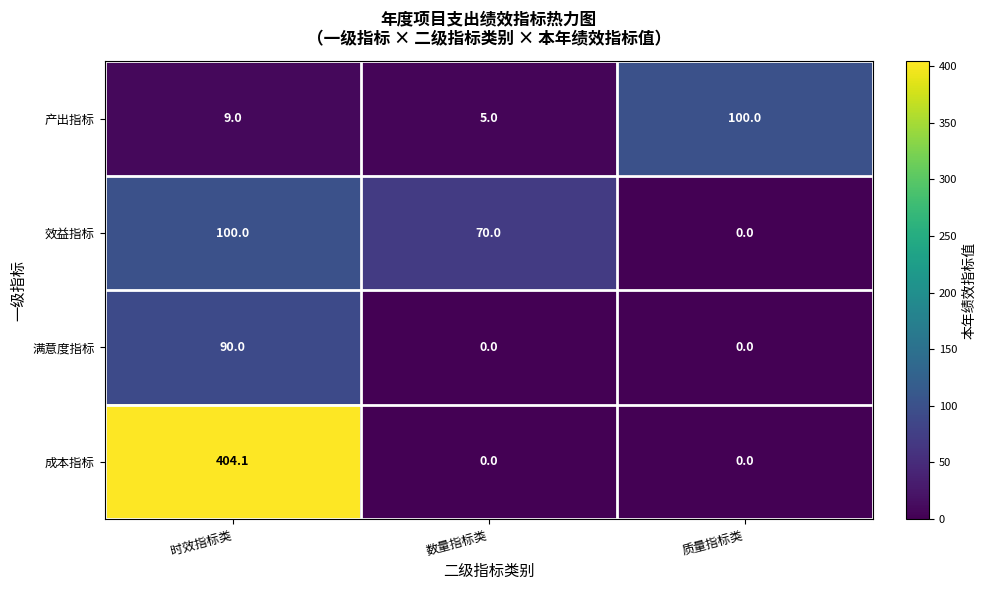

What is the difference between the 成本指标 values at 质量指标类 and 时效指标类?

404.1